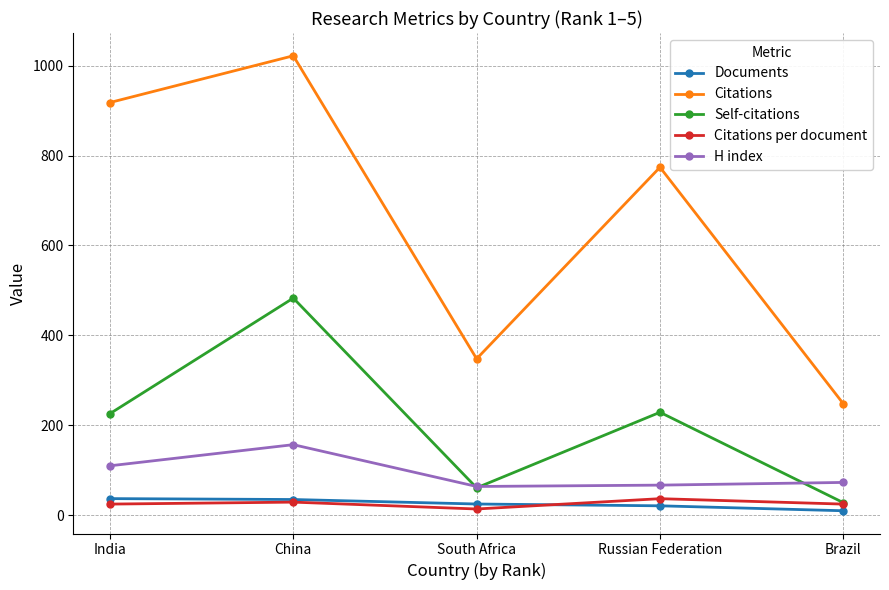

At which category is the sum across all series the highest?

China